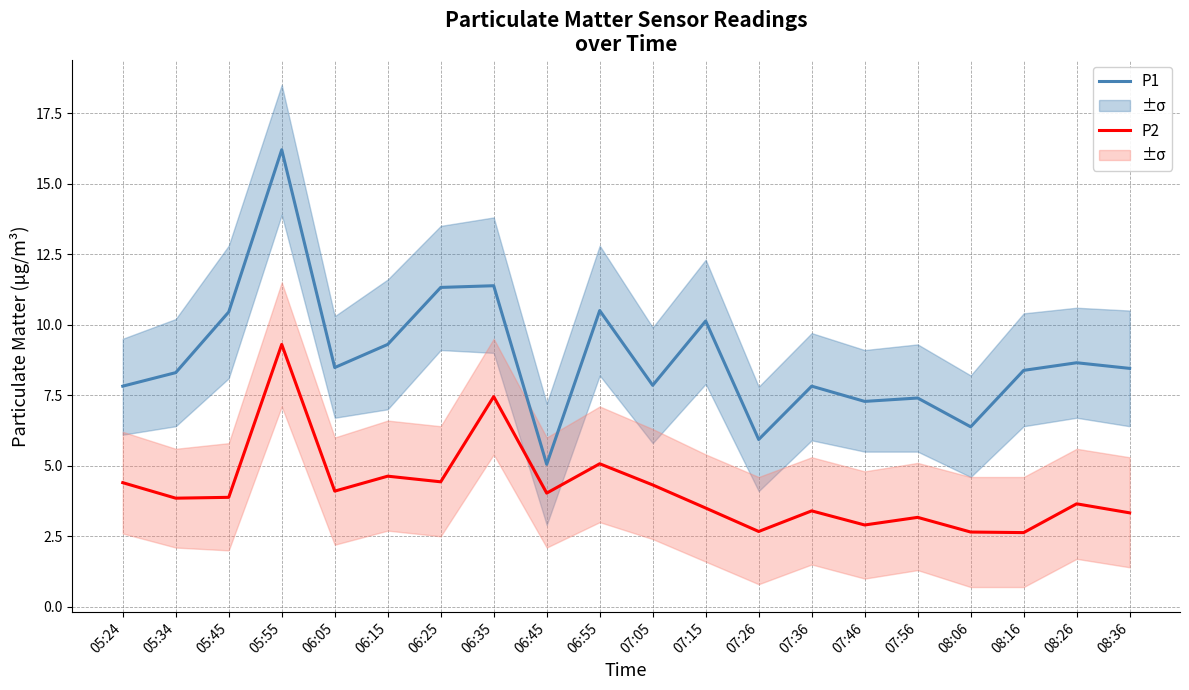

Read the P1 value at 06:55.

10.5